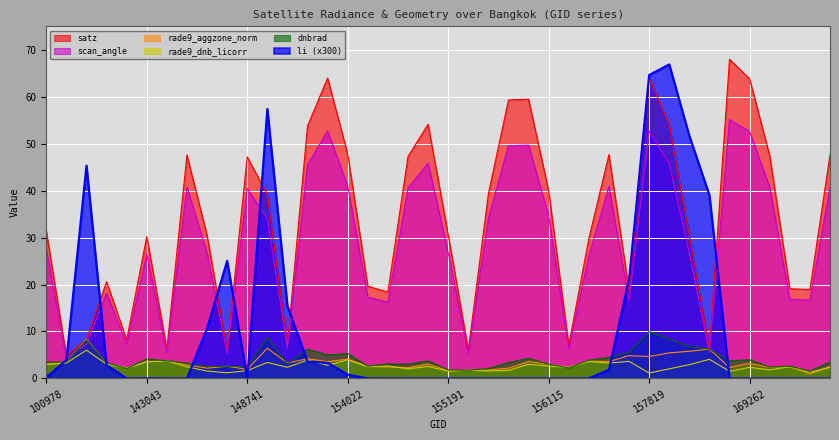

What is the difference between the maximum and minimum values in the dnbrad series?

8.4